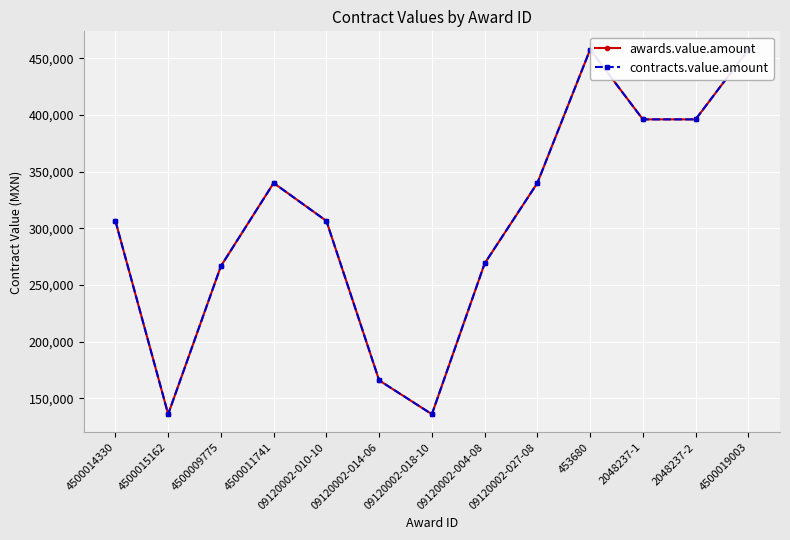

Which has a higher value, 09120002-018-10 or 2048237-2?

2048237-2